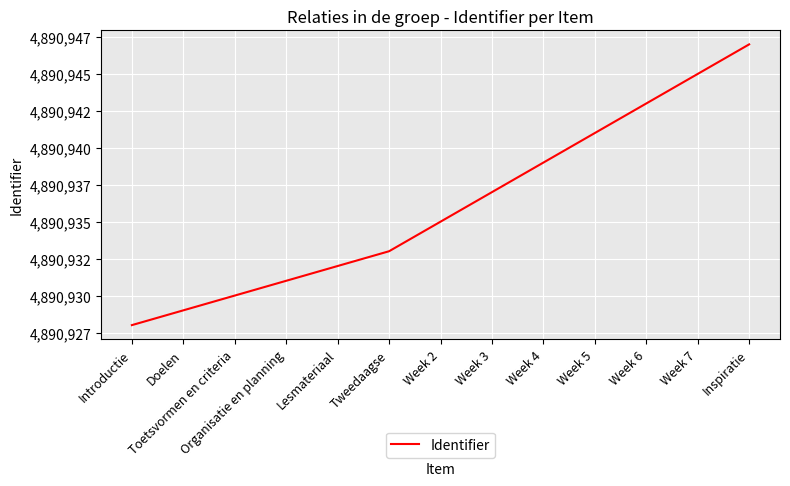

Which label corresponds to the smallest value in the chart?

Introductie